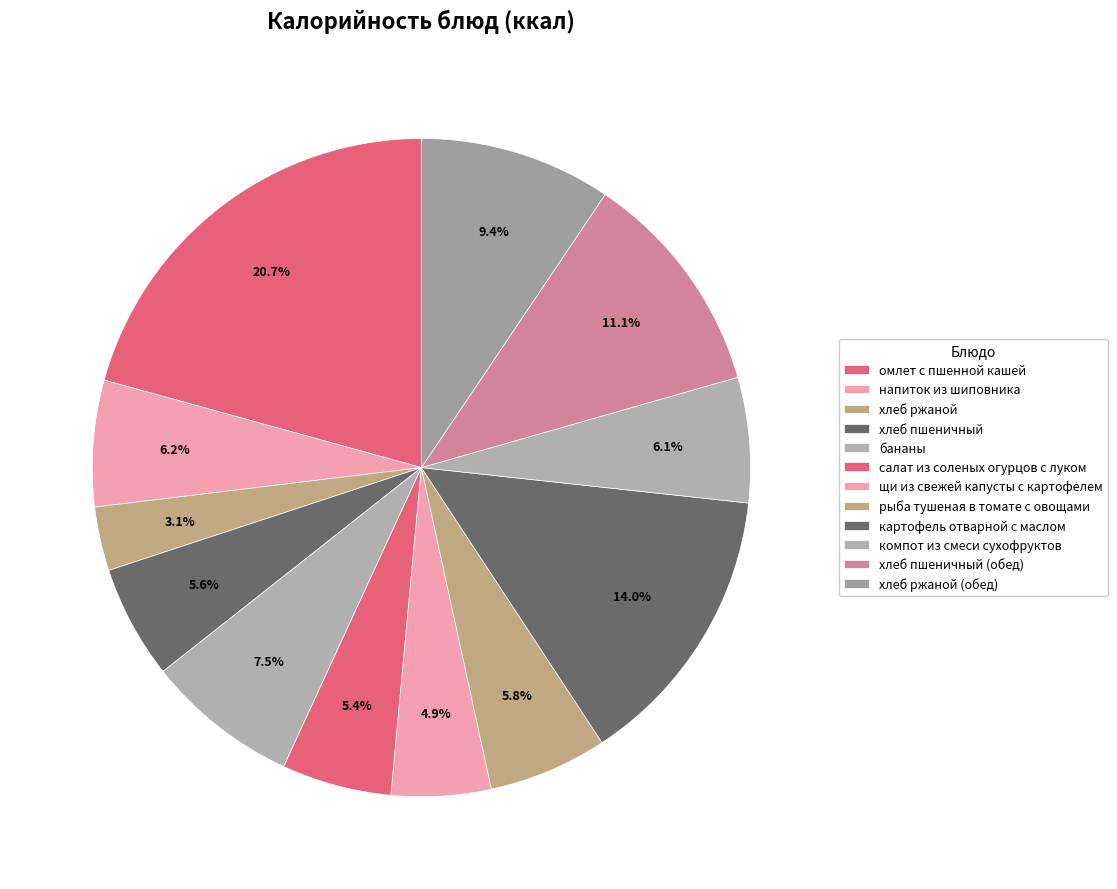

Is the sum of напиток из шиповника and рыба тушеная в томате с овощами greater than half?

No